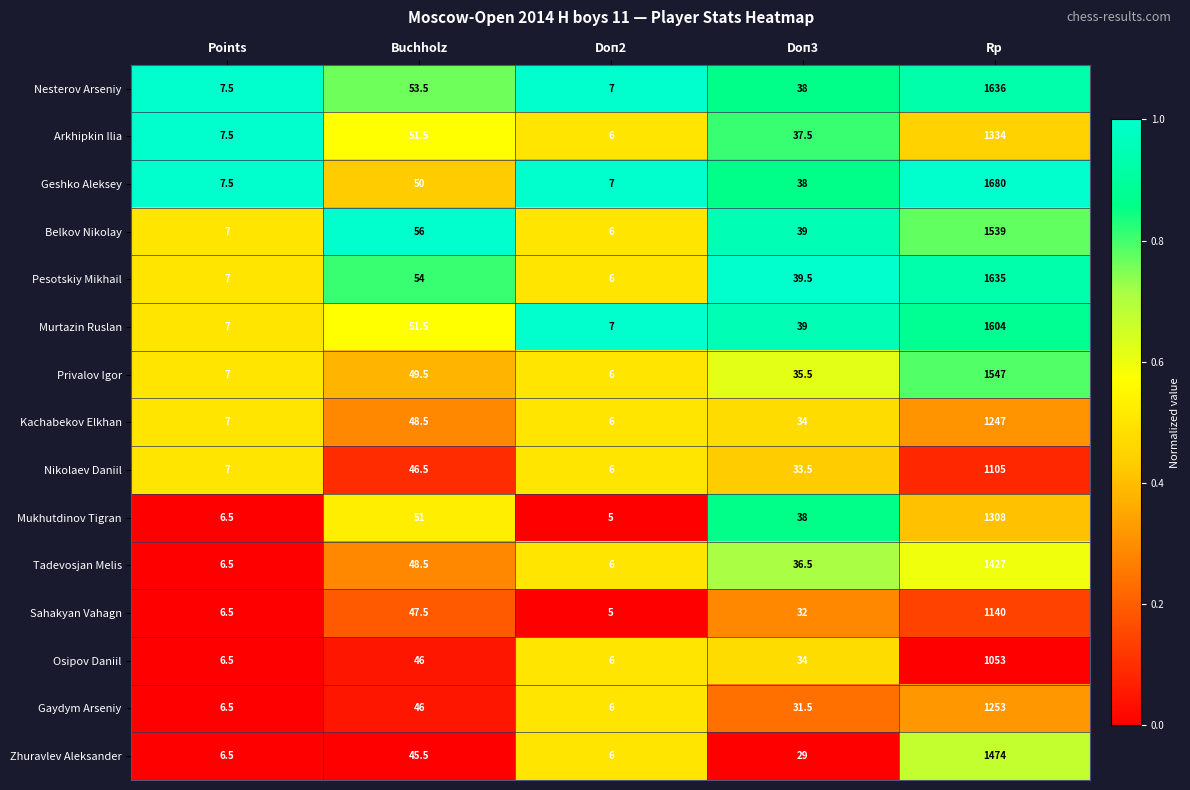

What is the lowest value of the Gaydym Arseniy series?

6.0